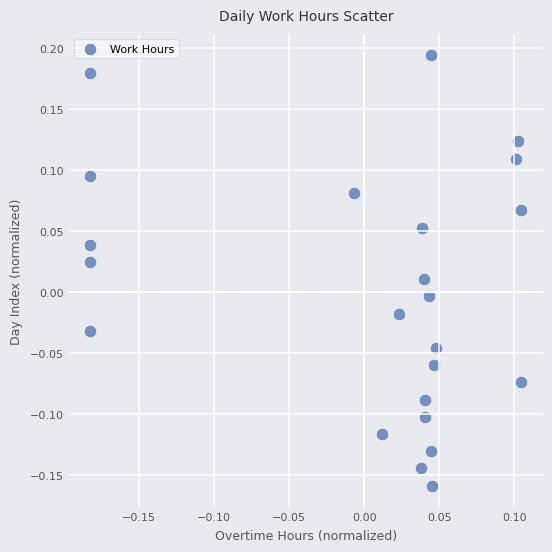

What is the range of Y values (max minus min)?

0.4